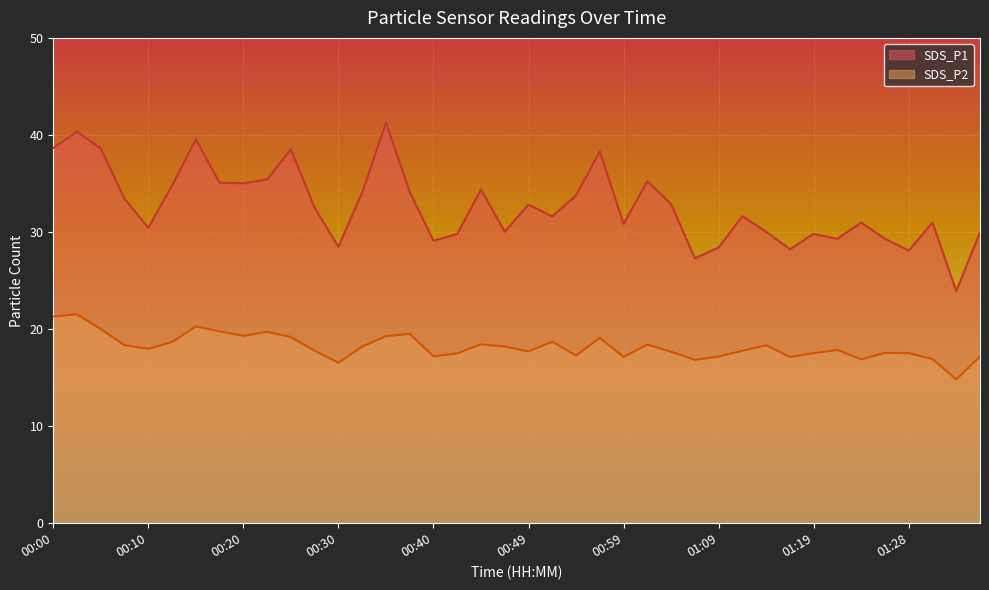

True or false: SDS_P1 and SDS_P2 cross at least once.

False